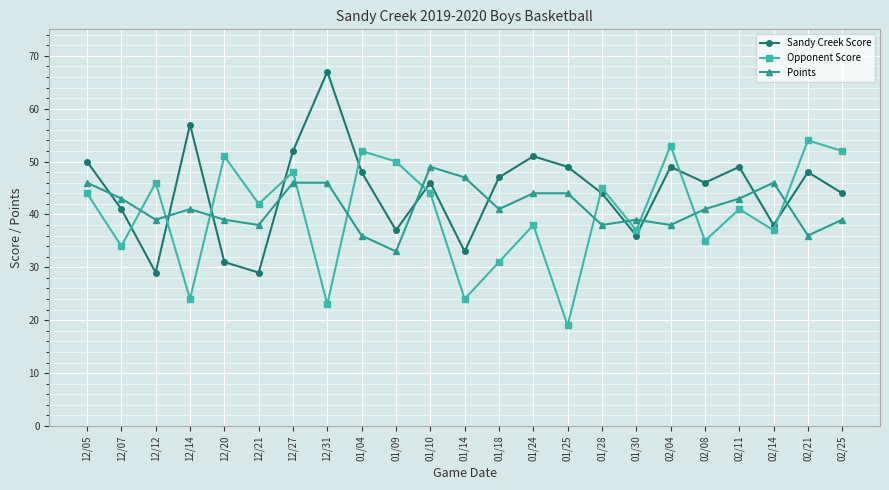

Rank the series by their average value, from highest to lowest.

Sandy Creek Score, Points, Opponent Score